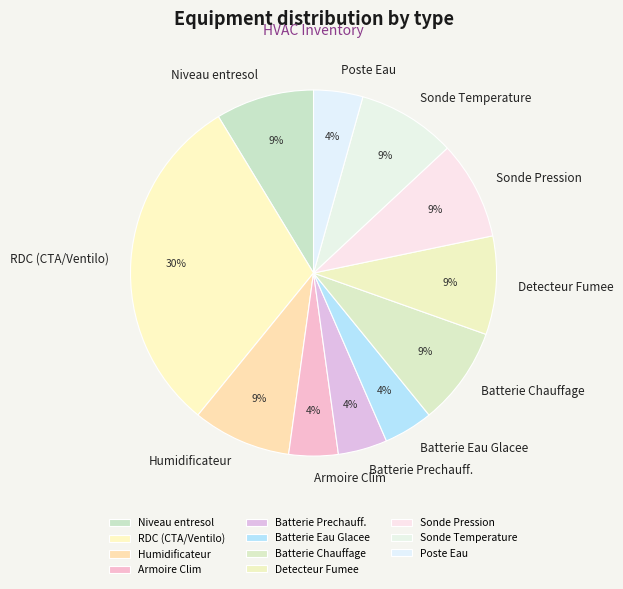

True or false: Armoire Clim accounts for 12% of the total.

False